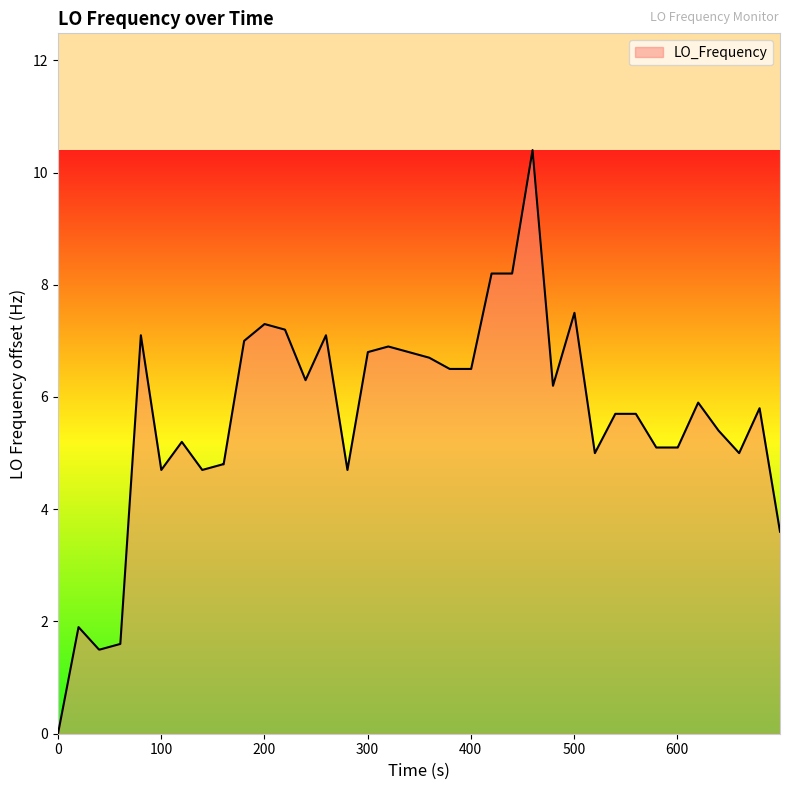

What is the greatest value displayed?

10.4